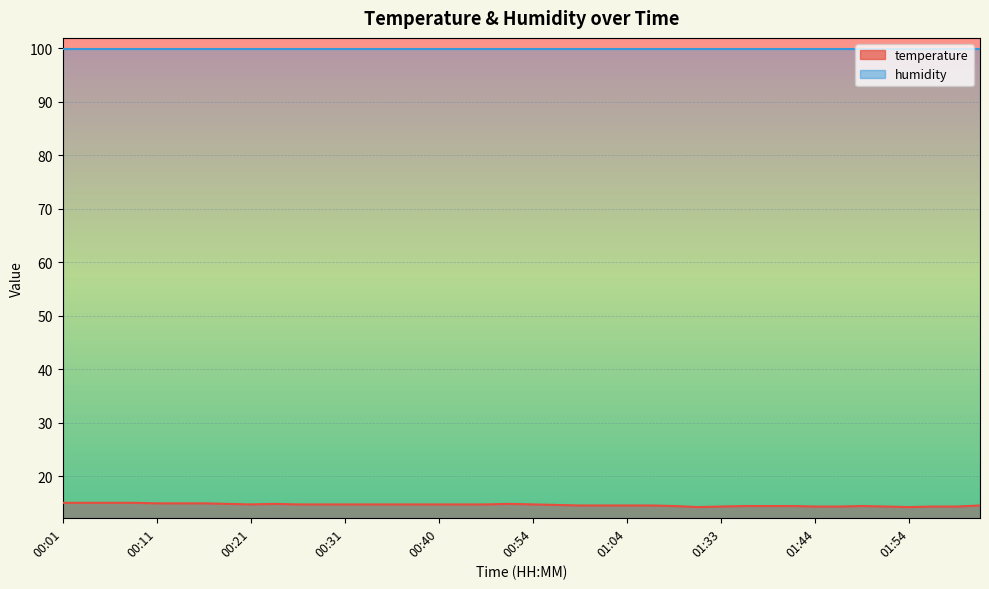

How many points are higher than both their immediate neighbors (excluding endpoints)?

3